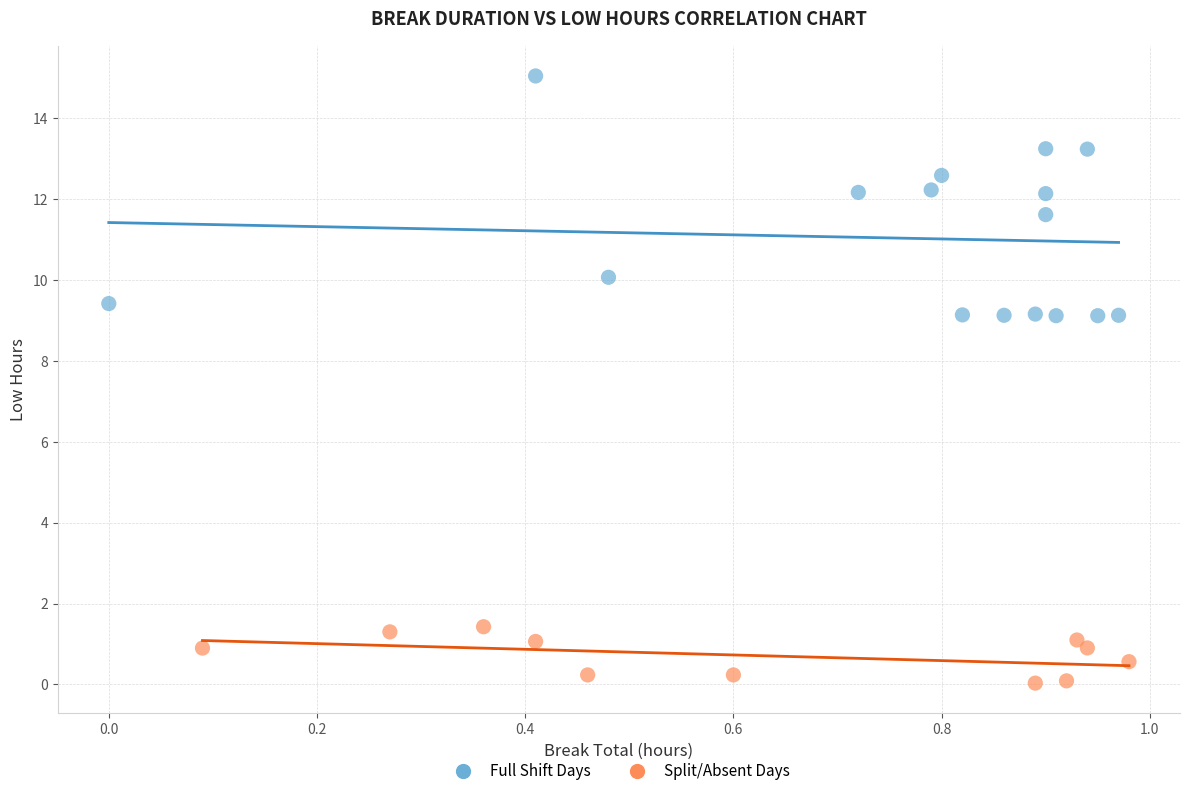

What are all the series names shown in the legend?

Full Shift Days, Split/Absent Days